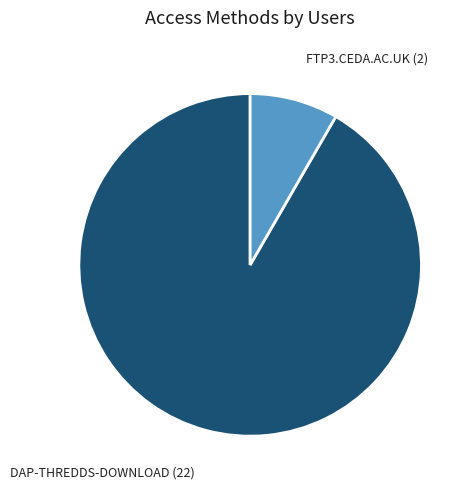

Is there a majority slice in this chart?

Yes